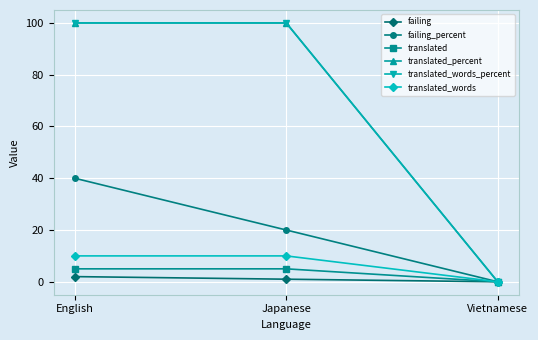

Does the chart have visible grid lines?

Yes